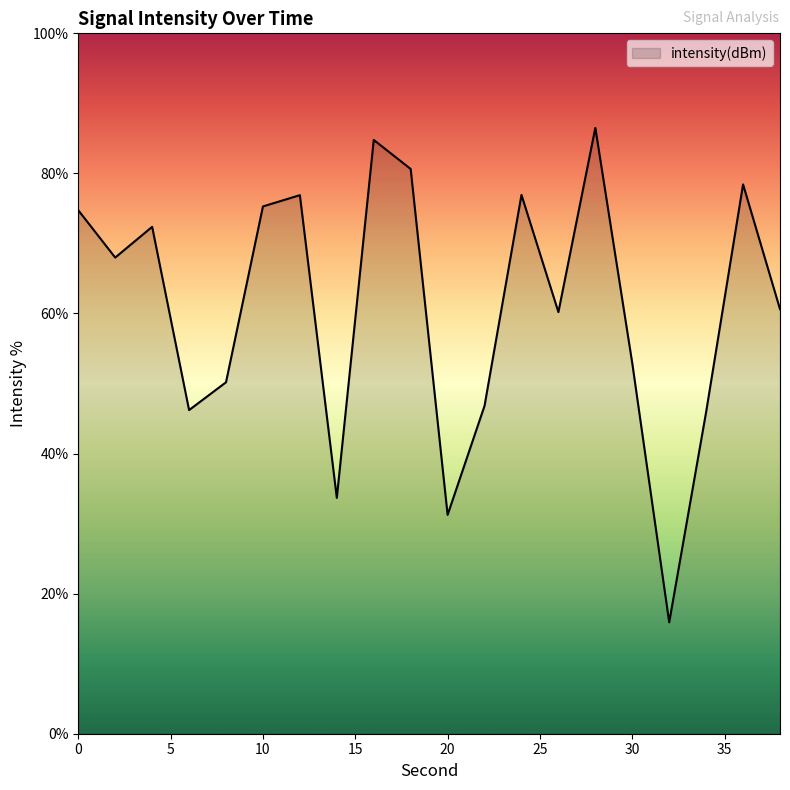

What is the minimum value shown in the chart?

15.9